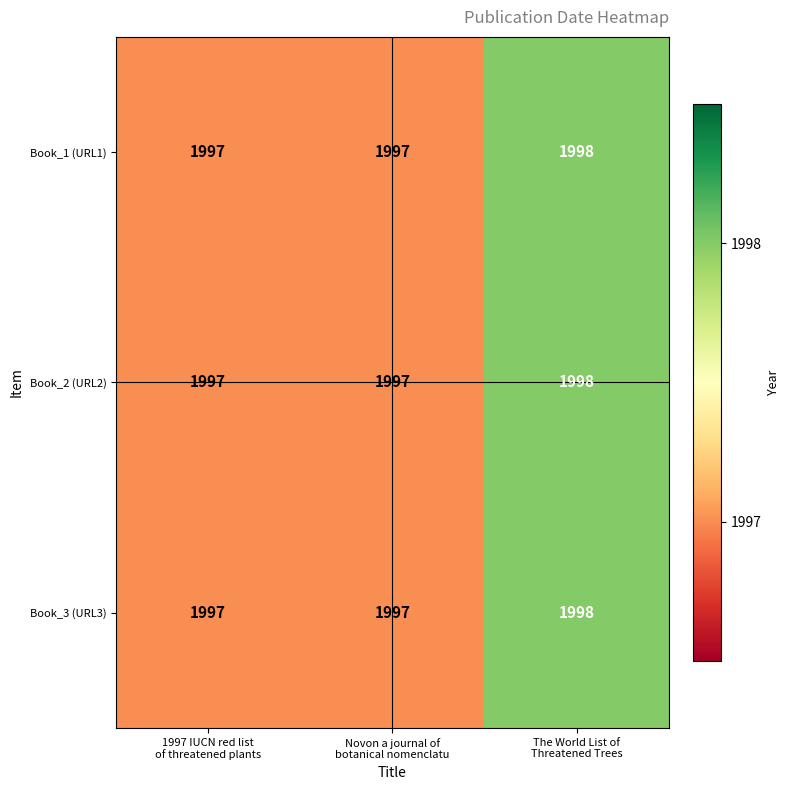

Count the Book_3 (URL3) values in the range 1997 to 1998.

3